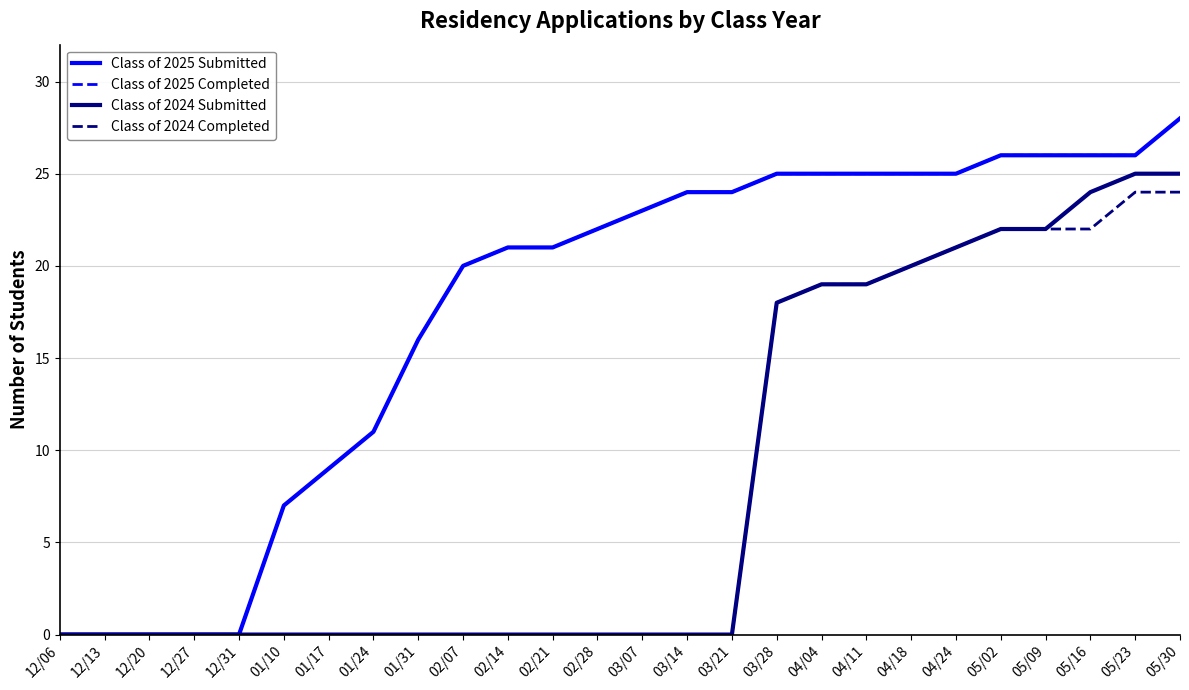

Does the chart have visible grid lines?

Yes